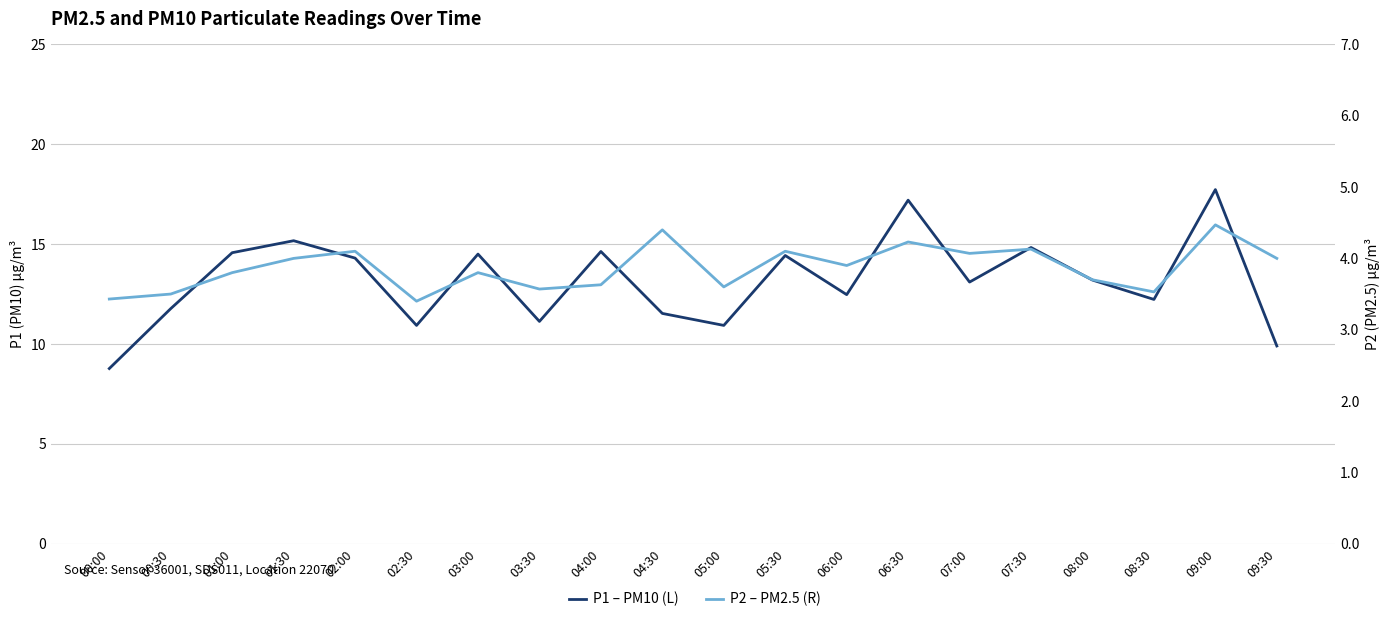

Read the P2 – PM2.5 (R) value at 03:30.

3.6